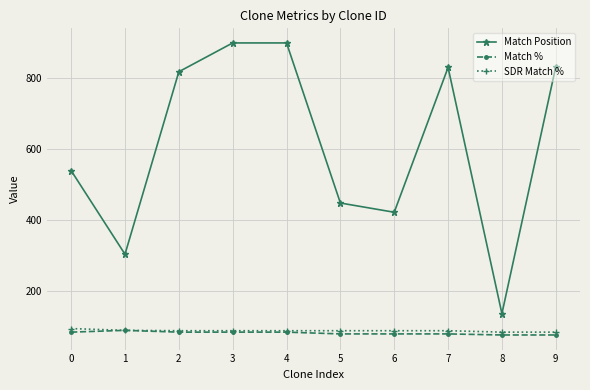

What is the value of the Match % point at the 4th from the left?

85